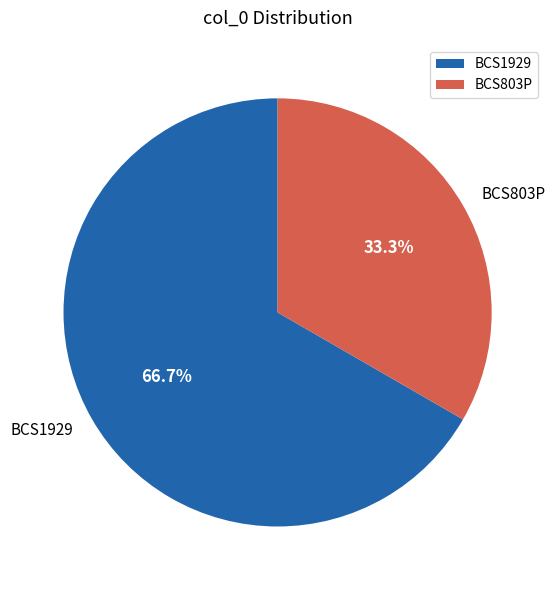

True or false: BCS1929 accounts for 60% of the total.

False